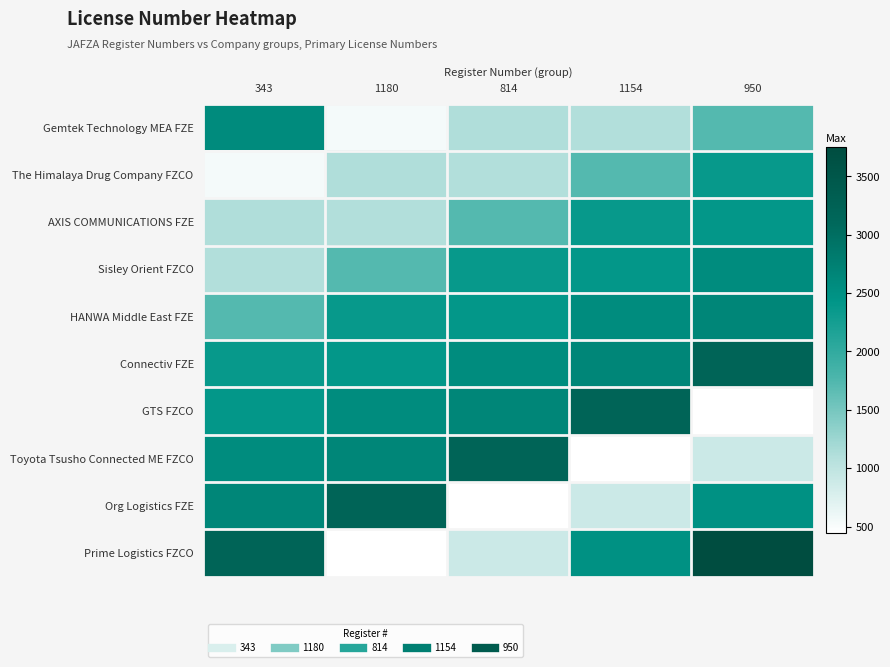

Which label corresponds to the smallest value in the chart?

950